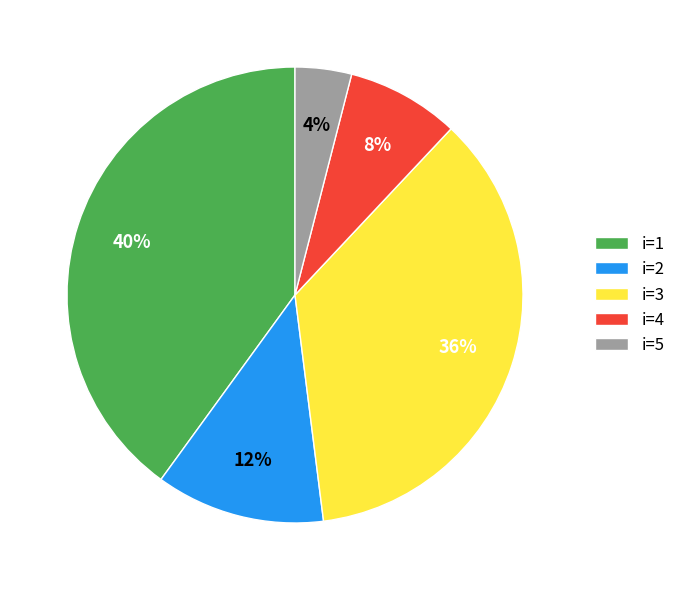

What percentage is the i=5 slice, to the nearest percent?

4%